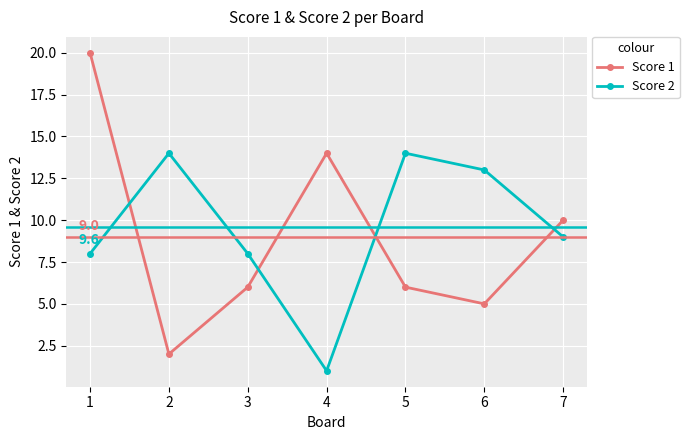

Rank the series at 6 from lowest to highest value.

Score 1, Score 2